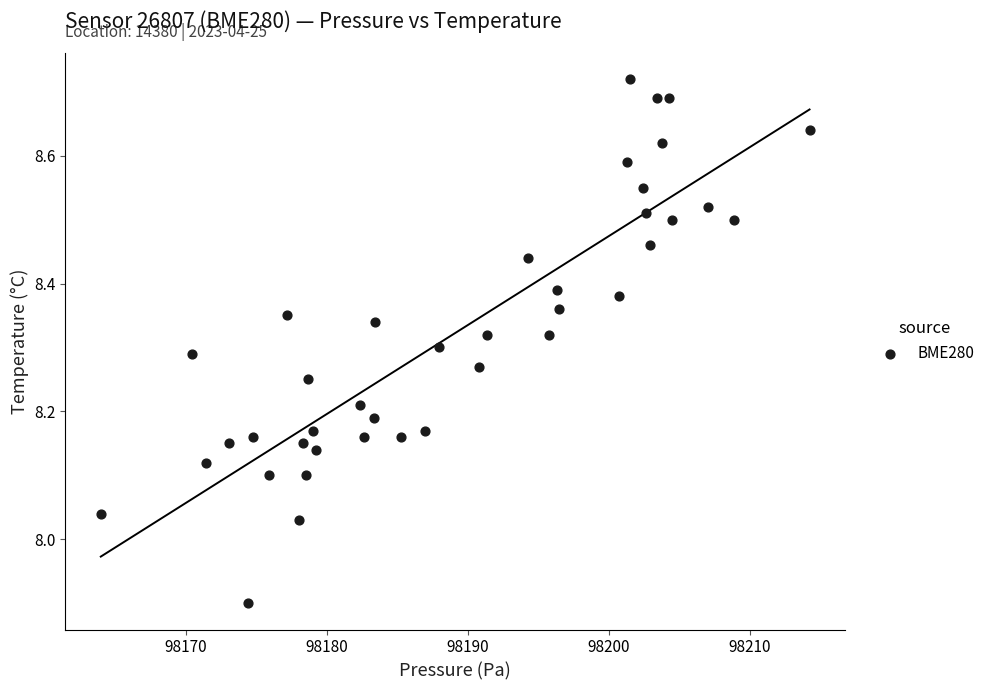

What is the range of Y values (max minus min)?

0.8